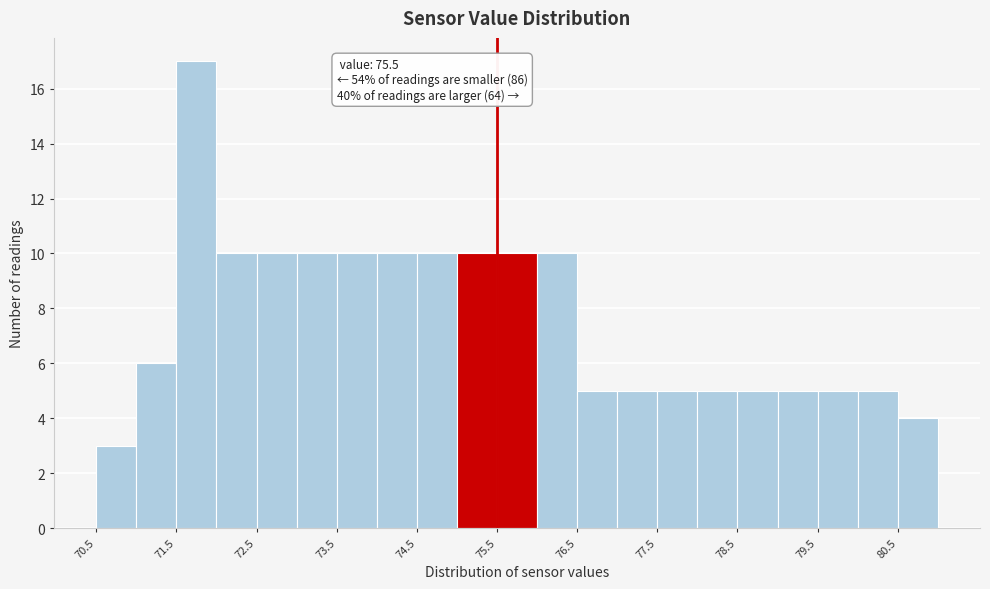

Over which range of the x-axis is the bar tallest?

71.5 to 72.0